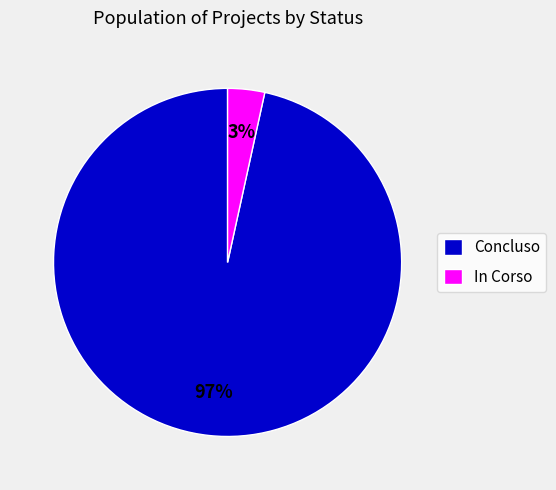

Which category has the biggest portion of the pie?

Concluso